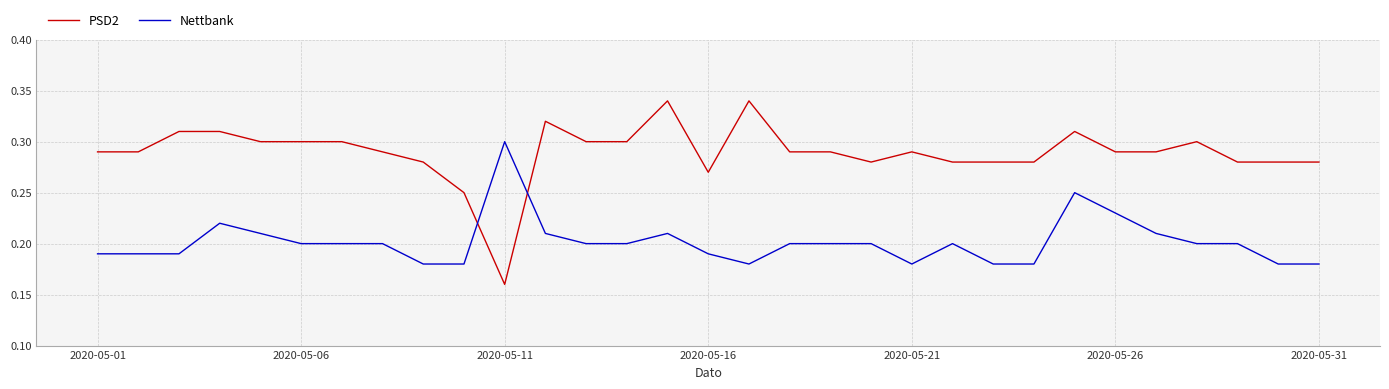

True or false: PSD2 and Nettbank cross at least once.

True